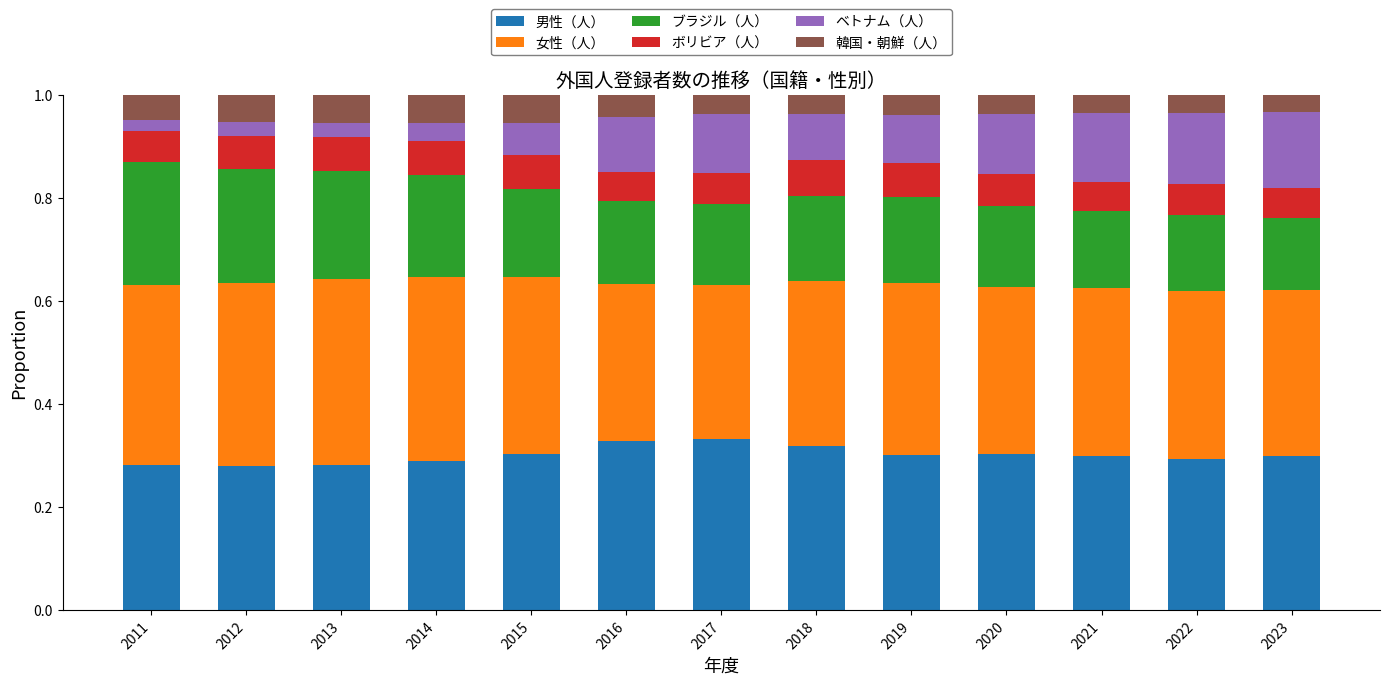

What is the sum of the 男性（人） values at 2014 and 2020?

0.6